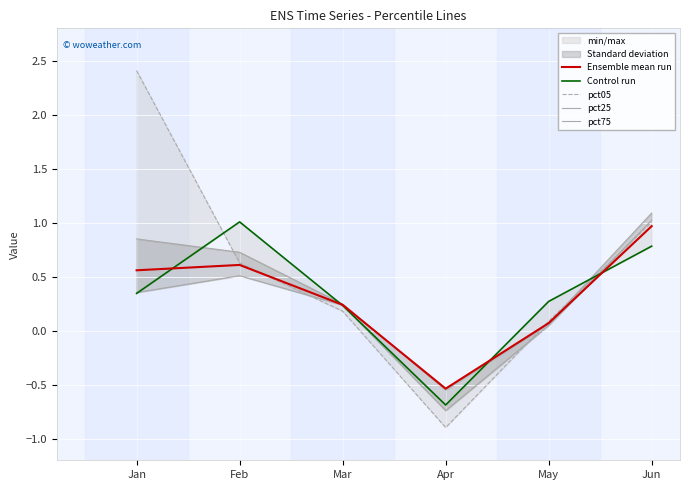

How many values in pct75 are below zero?

1